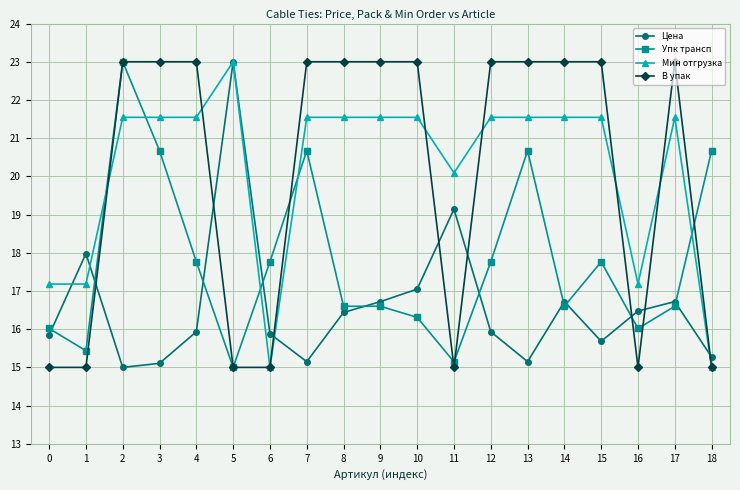

Which series changed the most between 1 and 18?

Упк трансп